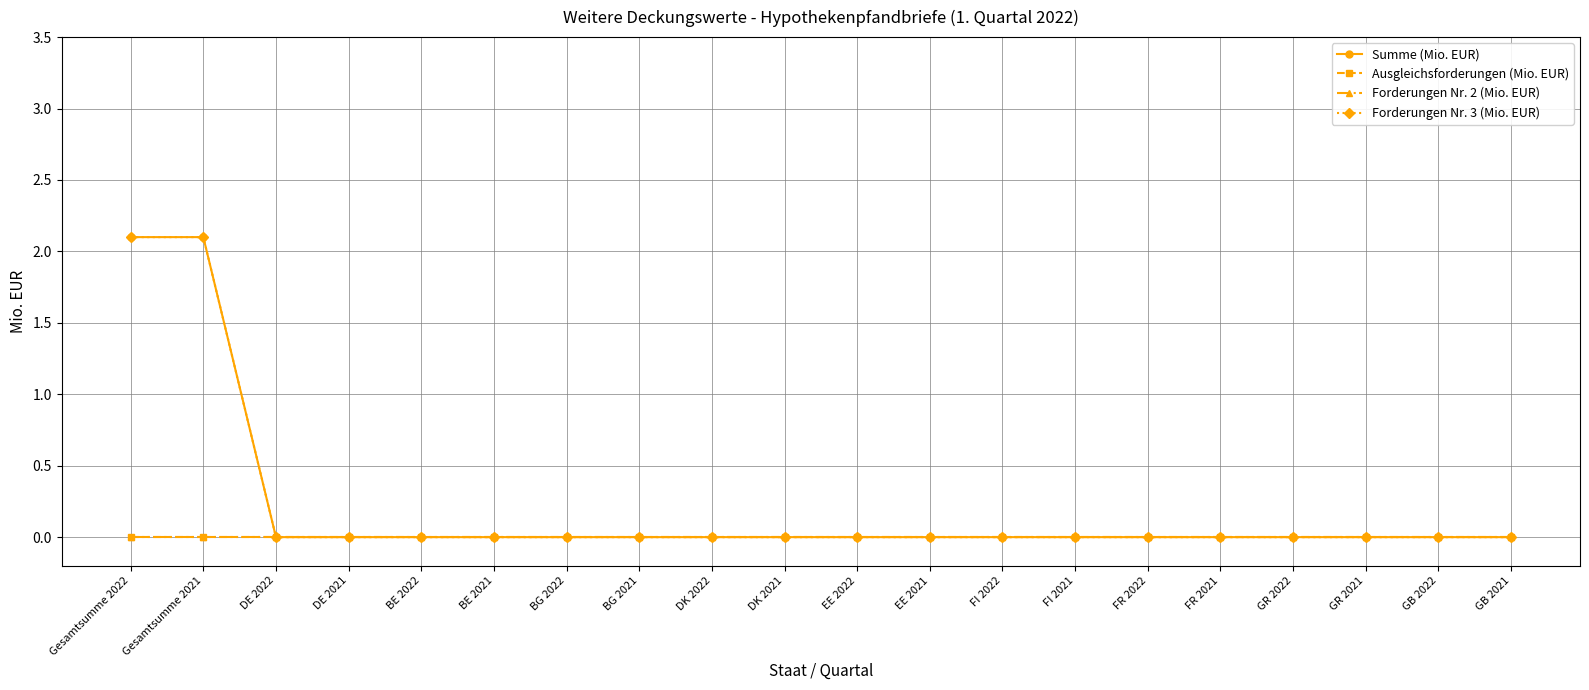

Does the chart have visible grid lines?

Yes